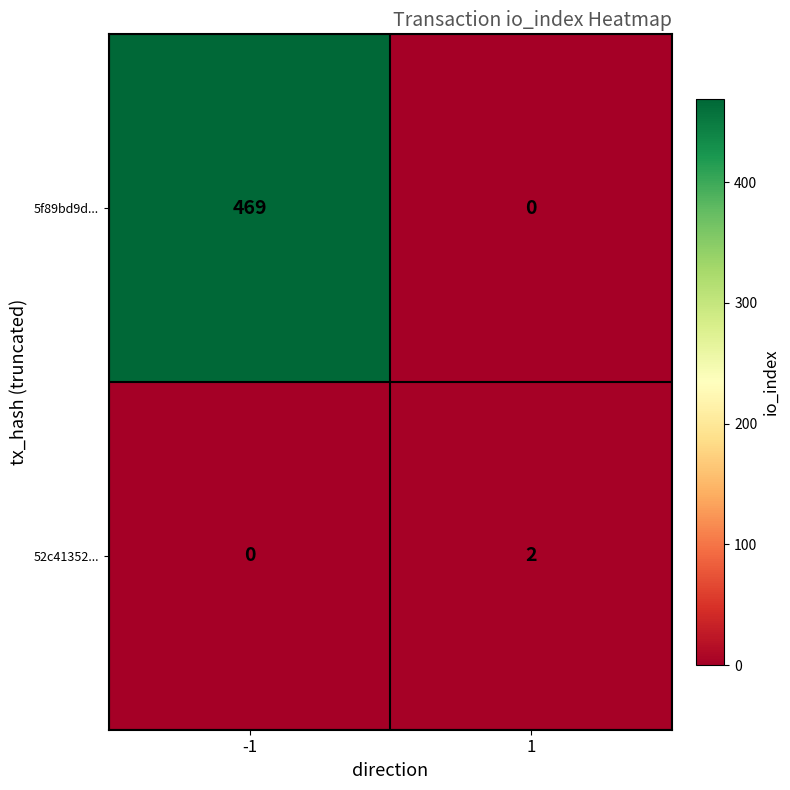

Which series has the largest range (max minus min)?

5f89bd9d...